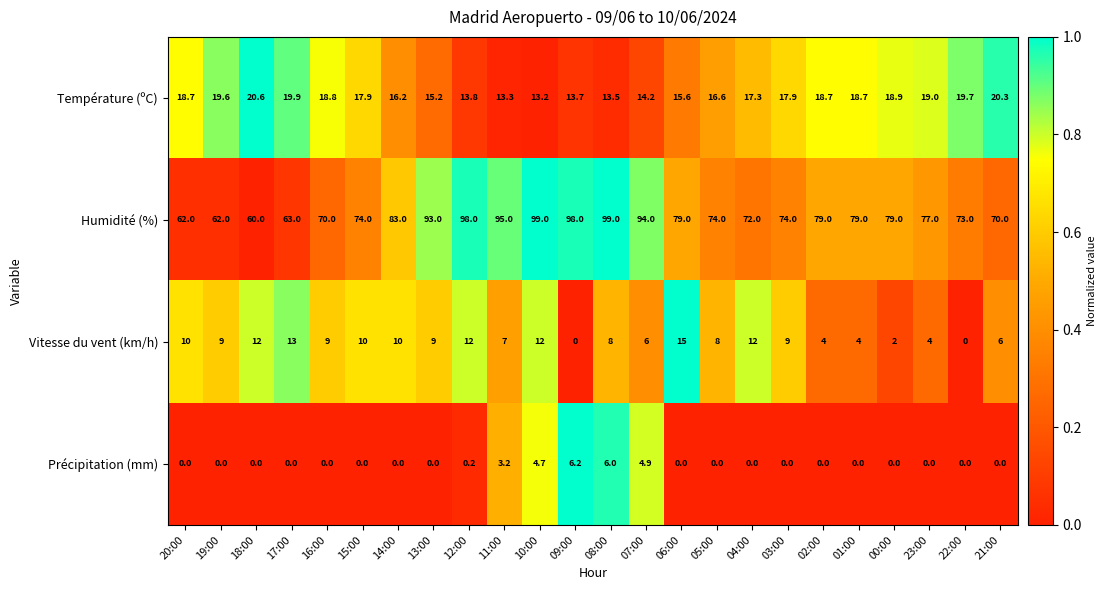

What is the average value of the Précipitation (mm) series?

1.1